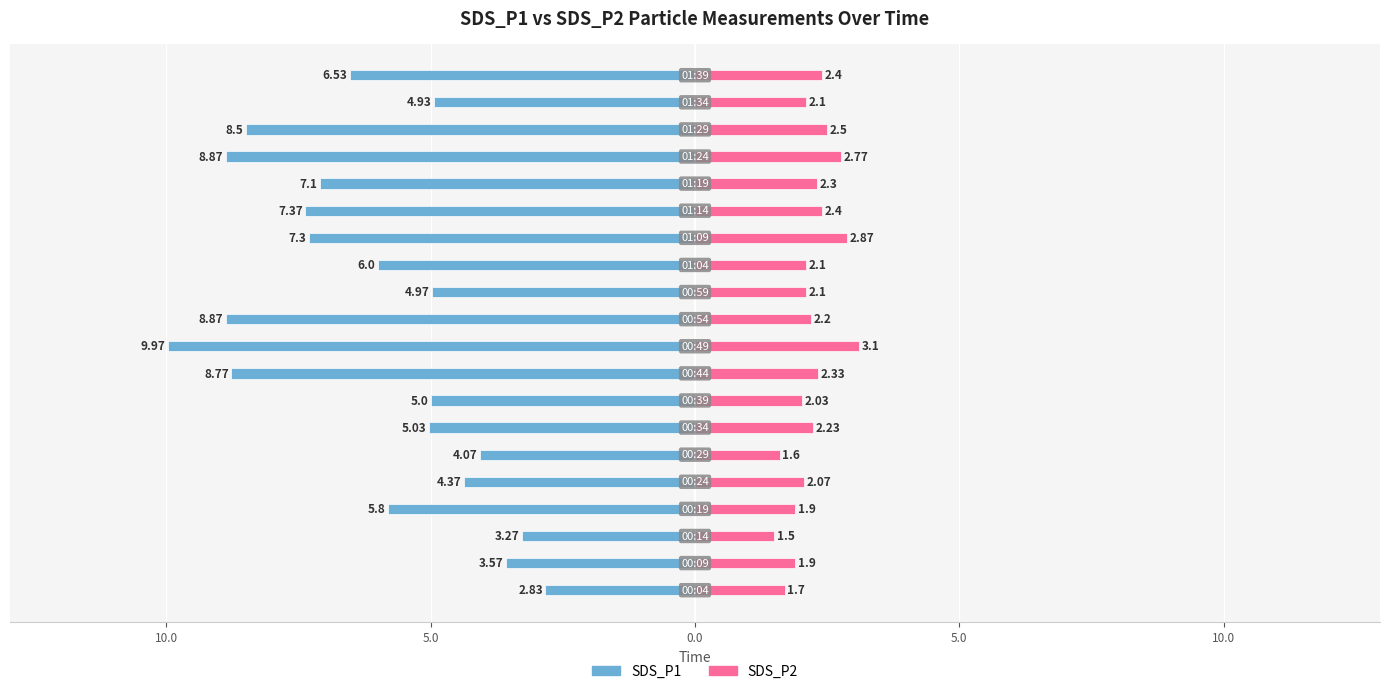

Reading left to right, transcribe all the data shown in this chart.

SDS_P1: -2.8	-3.6	-3.3	-5.8	-4.4	-4.1	-5.0	-5.0	-8.8	-10.0	-8.9	-5.0	-6.0	-7.3	-7.4	-7.1	-8.9	-8.5	-4.9	-6.5
SDS_P2: 1.7	1.9	1.5	1.9	2.1	1.6	2.2	2.0	2.3	3.1	2.2	2.1	2.1	2.9	2.4	2.3	2.8	2.5	2.1	2.4